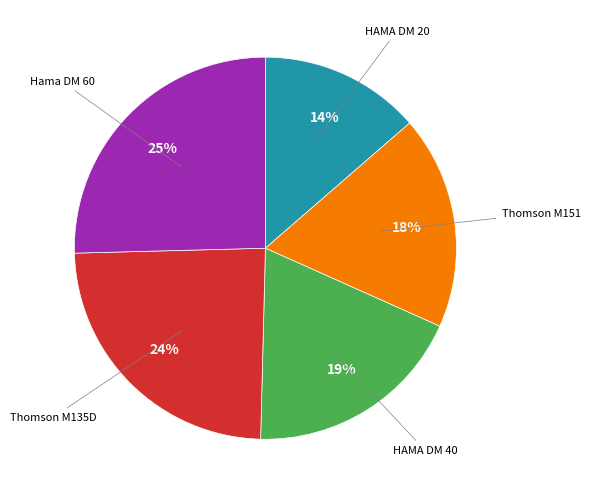

How many segments does this pie chart have?

5